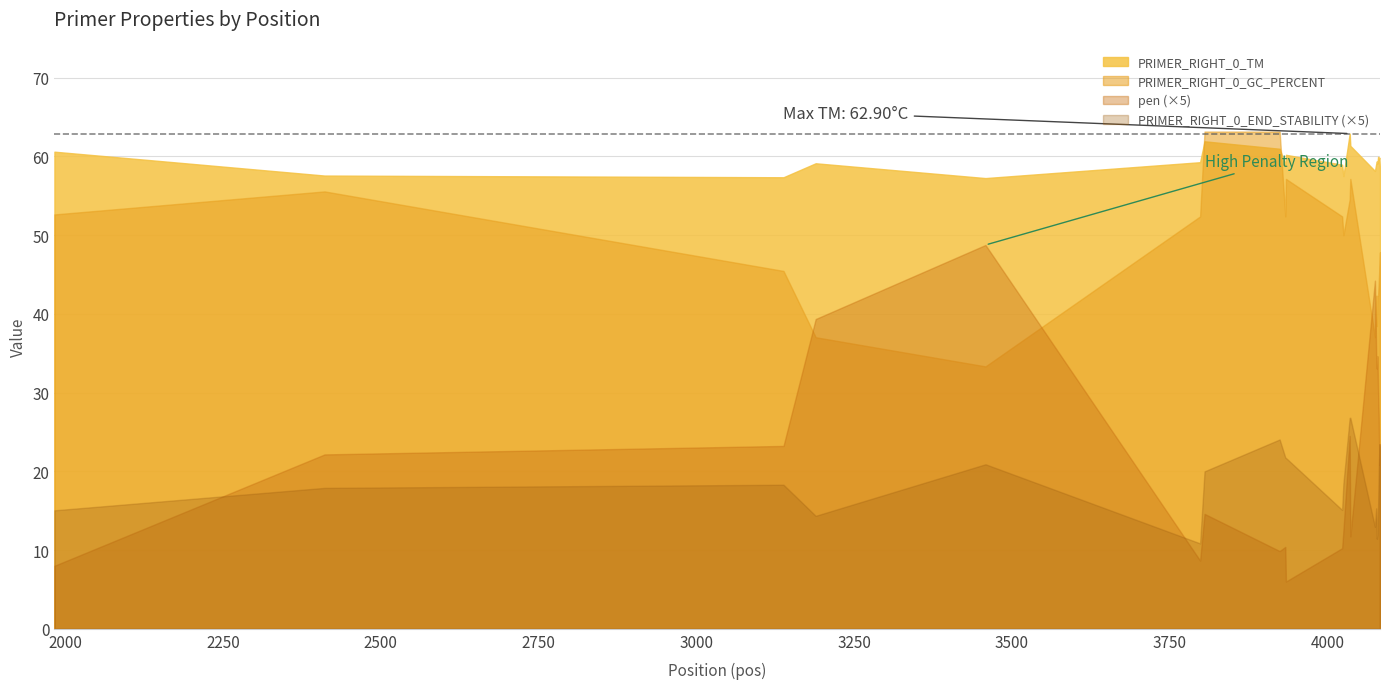

Reading right to left, what are all the values shown in this chart?

PRIMER_RIGHT_0_TM: 4083=58.3	4082=59.8	4081=59.6	4080=60.0	4079=59.1	4078=59.4	4077=59.1	4075=58.2	4036=61.3	4035=62.9	4025=57.5	4023=59.0	3934=60.2	3933=58.9	3924=61.0	3805=61.9	3798=59.3	3458=57.2	3189=59.1	3138=57.4	2411=57.6	1983=60.6
PRIMER_RIGHT_0_GC_PERCENT: 4083=47.8	4082=45.8	4081=44.0	4080=42.3	4079=42.3	4078=38.5	4077=42.3	4075=37.0	4036=57.1	4035=54.5	4025=50.0	4023=52.4	3934=57.1	3933=52.4	3924=63.2	3805=63.2	3798=52.4	3458=33.3	3189=37.0	3138=45.5	2411=55.6	1983=52.6
pen: 4083=4.7	4082=4.2	4081=5.4	4080=6.0	4079=6.9	4078=6.6	4077=6.9	4075=8.8	4036=2.3	4035=4.9	4025=2.5	4023=2.0	3934=1.2	3933=2.1	3924=2.0	3805=2.9	3798=1.7	3458=9.8	3189=7.9	3138=4.6	2411=4.4	1983=1.6
PRIMER_RIGHT_0_END_STABILITY: 4083=4.6	4082=4.7	4081=4.0	4080=3.1	4079=2.4	4078=2.3	4077=3.1	4075=2.6	4036=5.4	4035=5.4	4025=3.7	4023=3.0	3934=4.3	3933=4.3	3924=4.8	3805=4.0	3798=2.2	3458=4.2	3189=2.9	3138=3.7	2411=3.6	1983=3.0